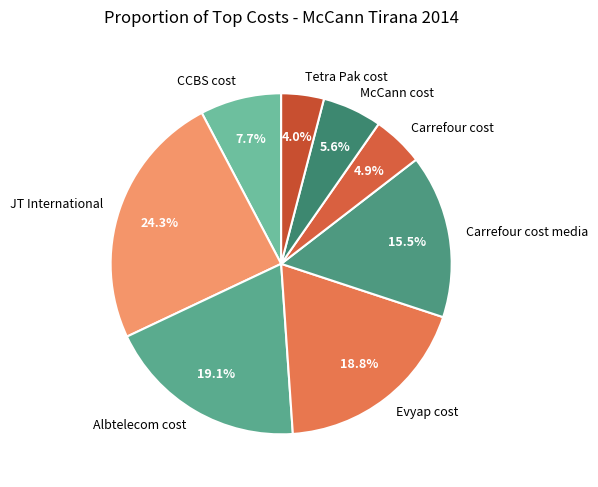

True or false: Evyap cost accounts for 19% of the total.

True